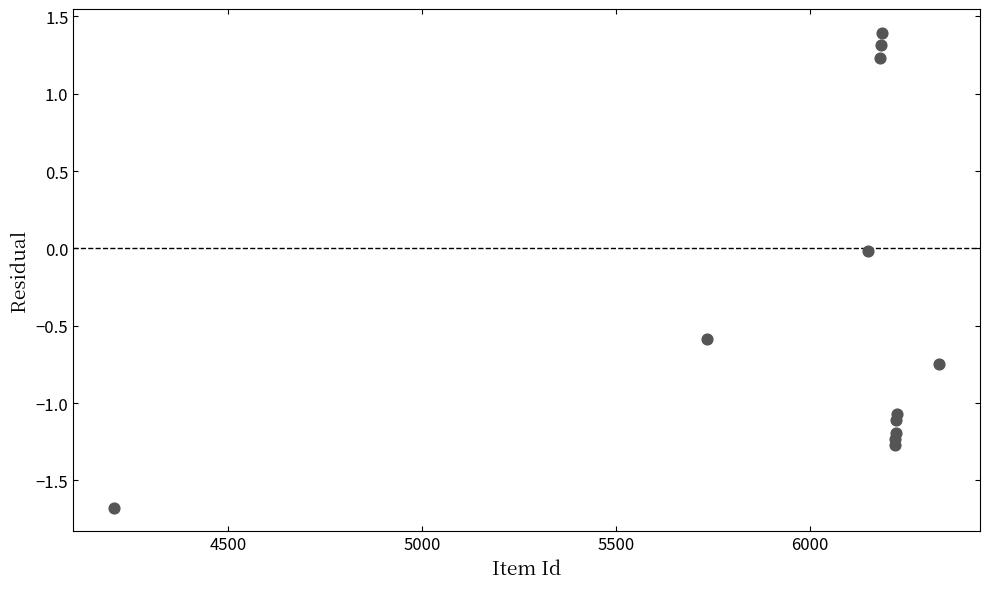

What is the average Y value?

-0.4